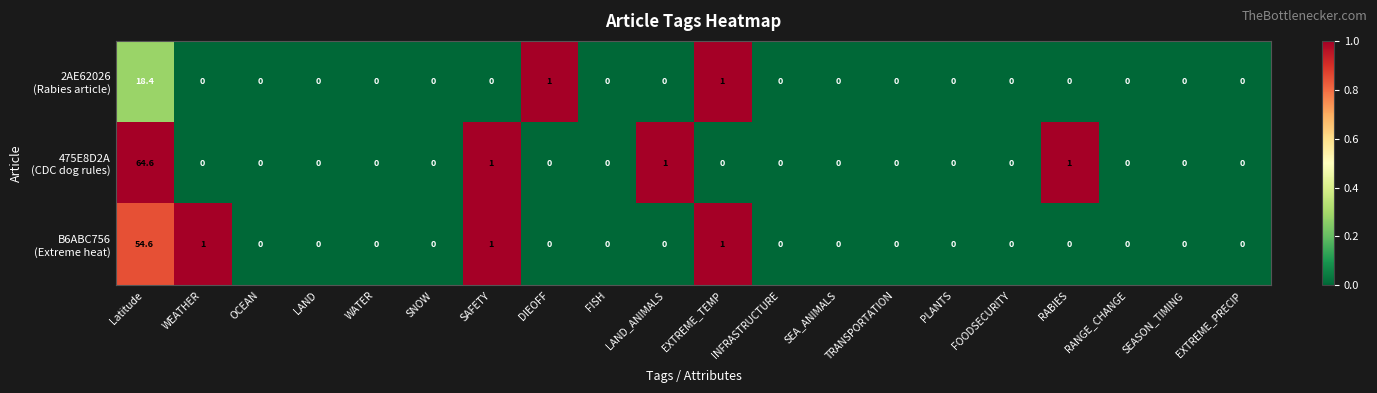

What is the maximum value shown in the chart?

64.6